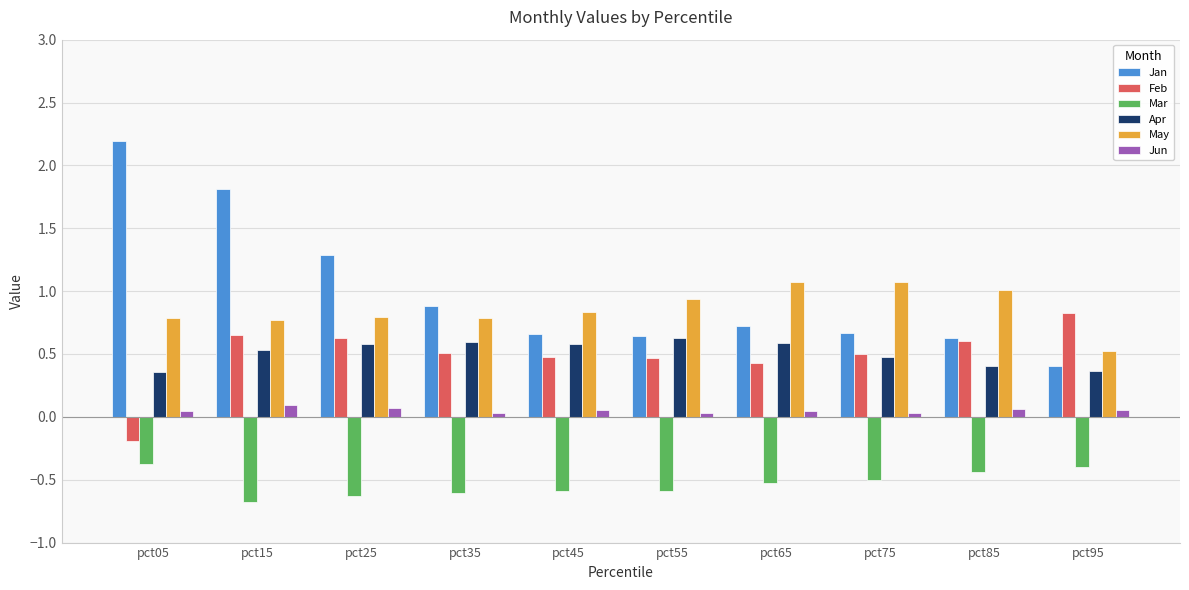

How many bars are there in total?

60